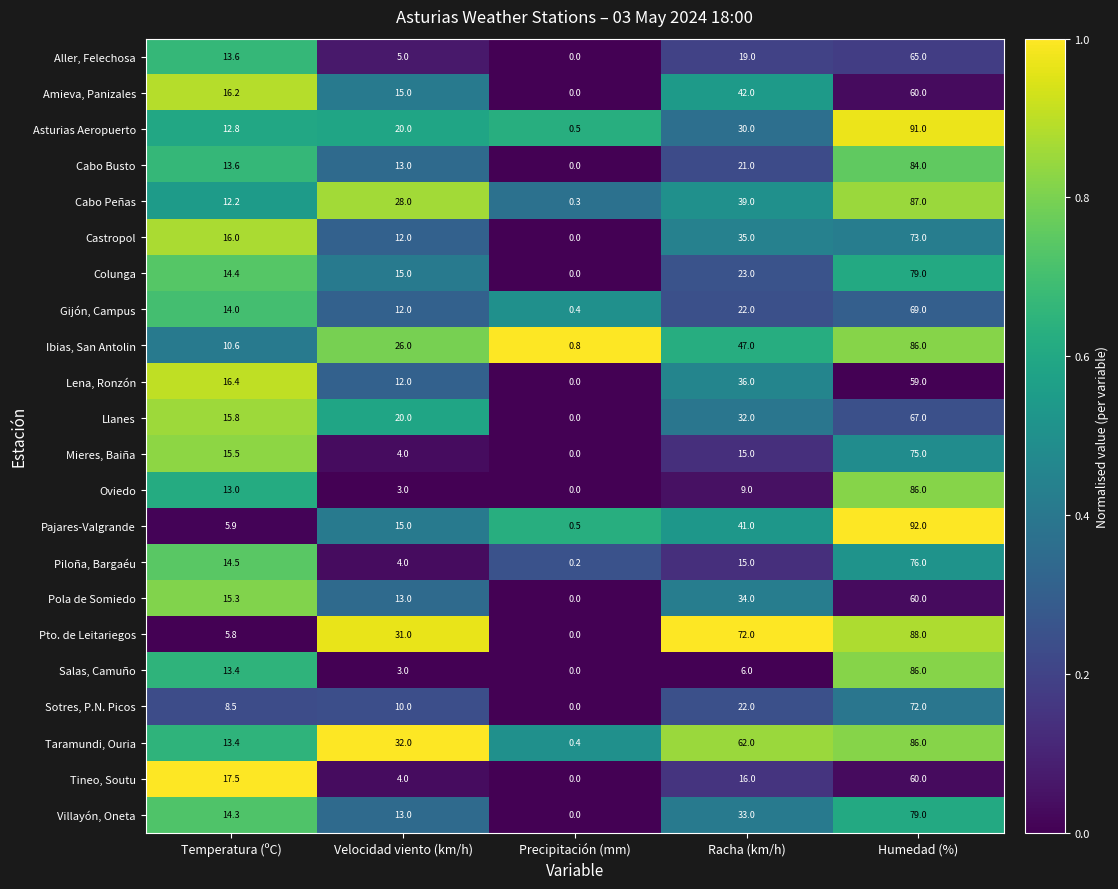

True or false: Piloña, Bargaéu has a value of 14.5 at Temperatura (ºC).

True